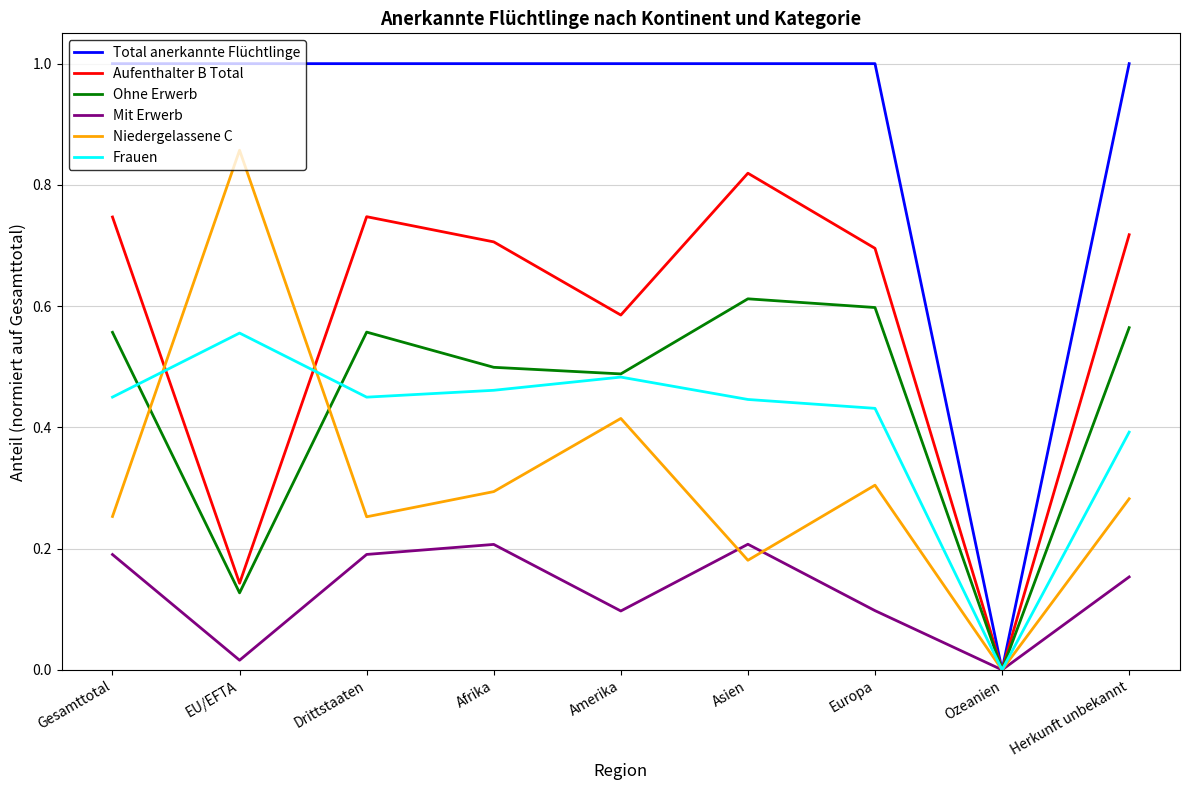

Which series has the largest total across all categories?

Total anerkannte Flüchtlinge